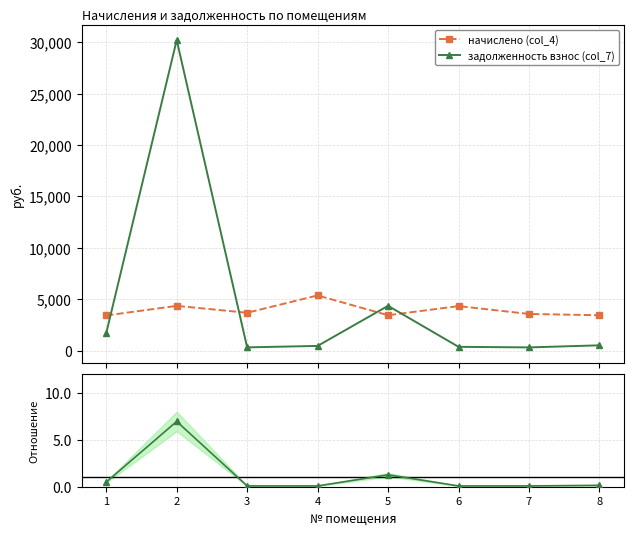

At which category does задолженность взнос (col_7) reach its first local peak?

2